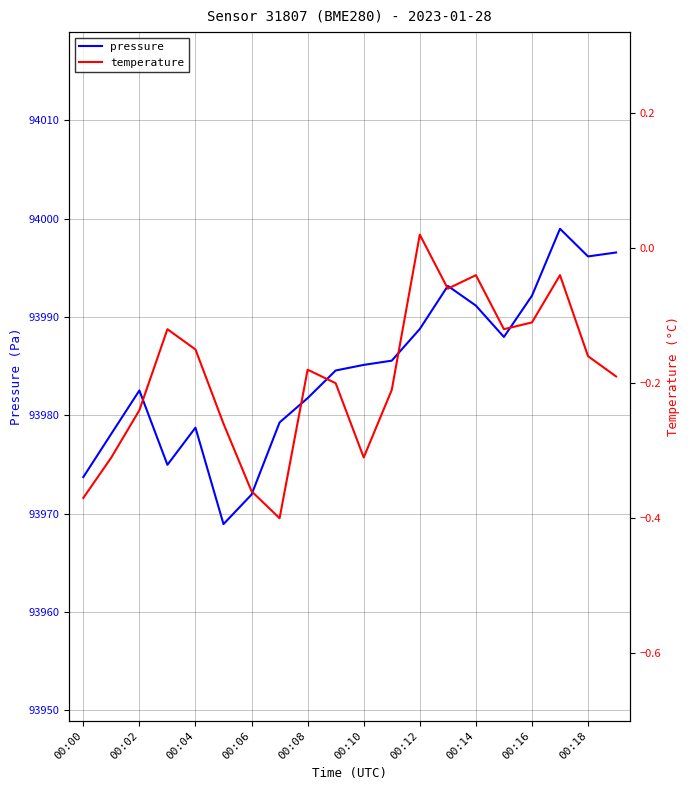

The value of pressure at 00:04 is 93978.8. True or false?

True